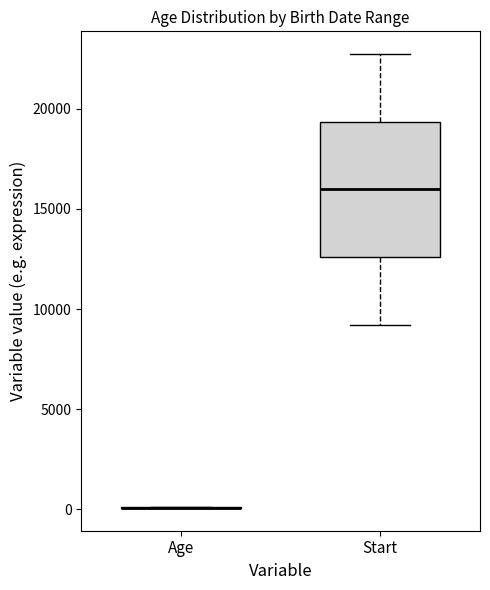

Comparing the boxes themselves (not the whiskers), which one is the tallest?

Start